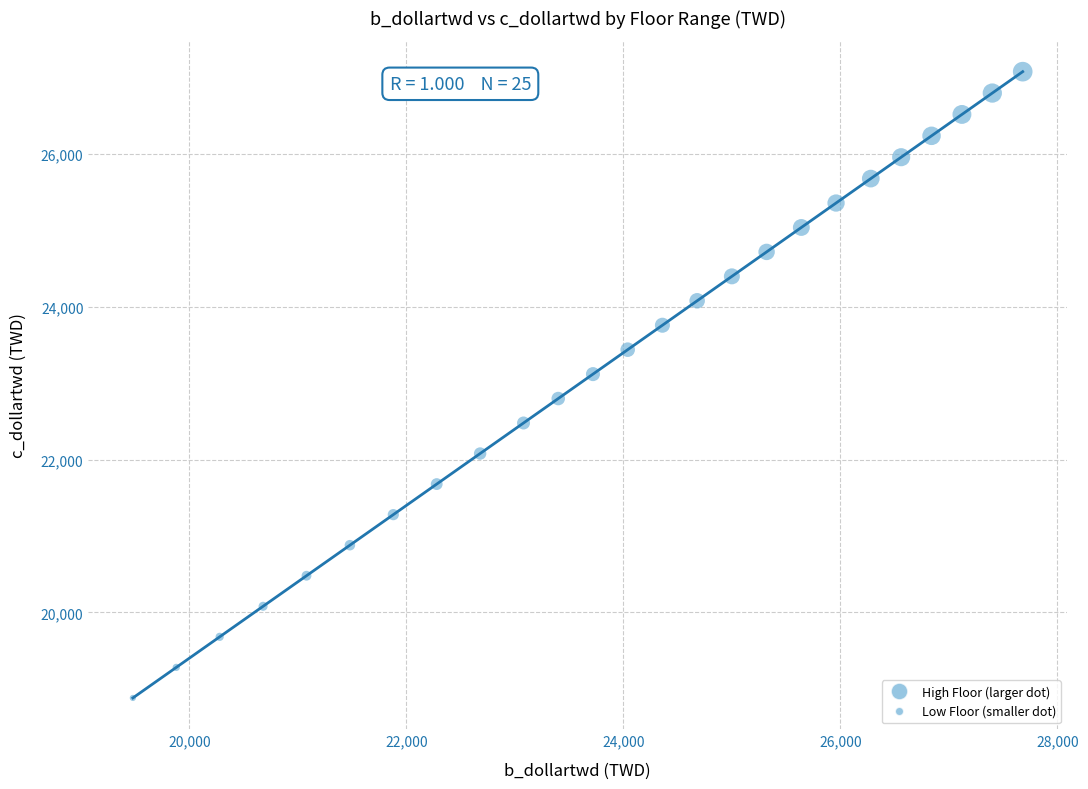

What is the range of Y values (max minus min)?

8200